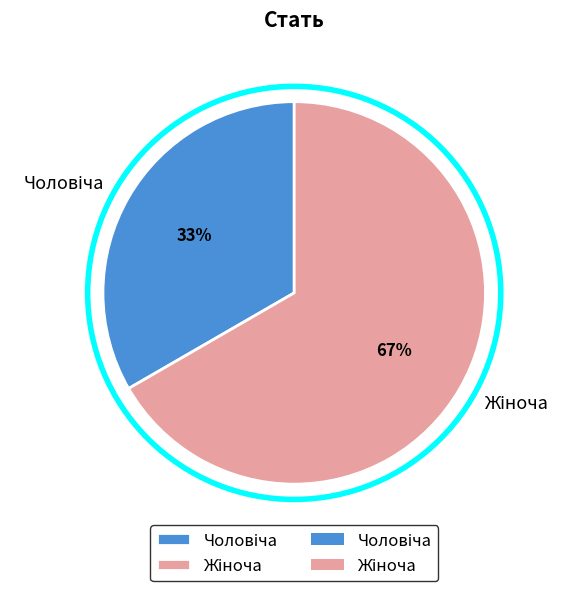

To the nearest percent, what is the average slice percentage?

50%